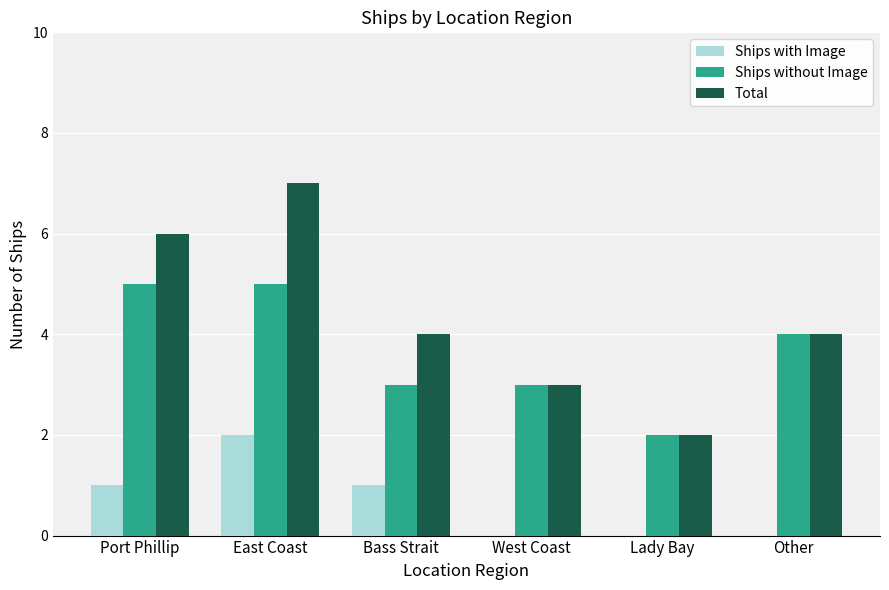

Are the bars grouped side by side (vs. stacked)?

Yes